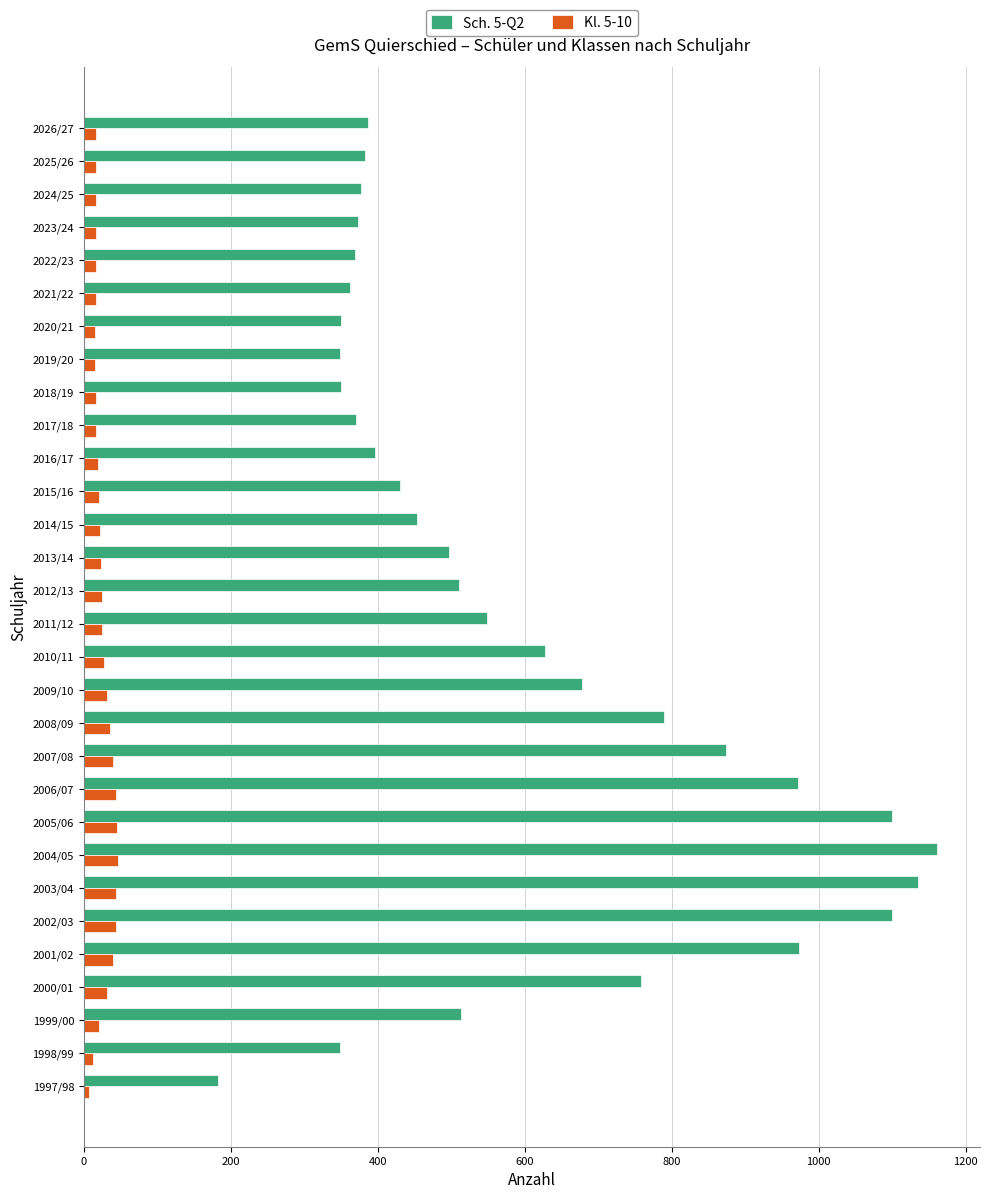

How many values in the Sch. 5-Q2 series are below 497?

15